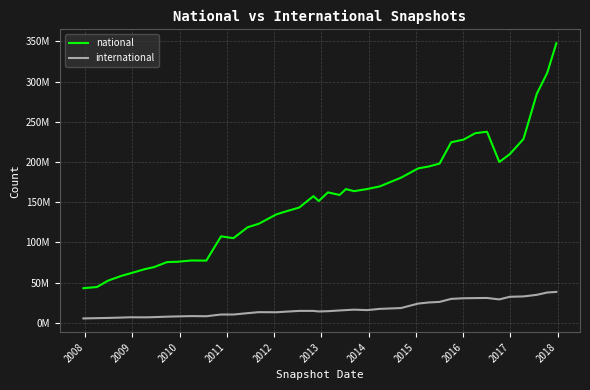

Does the chart display data point markers on the line(s)?

No